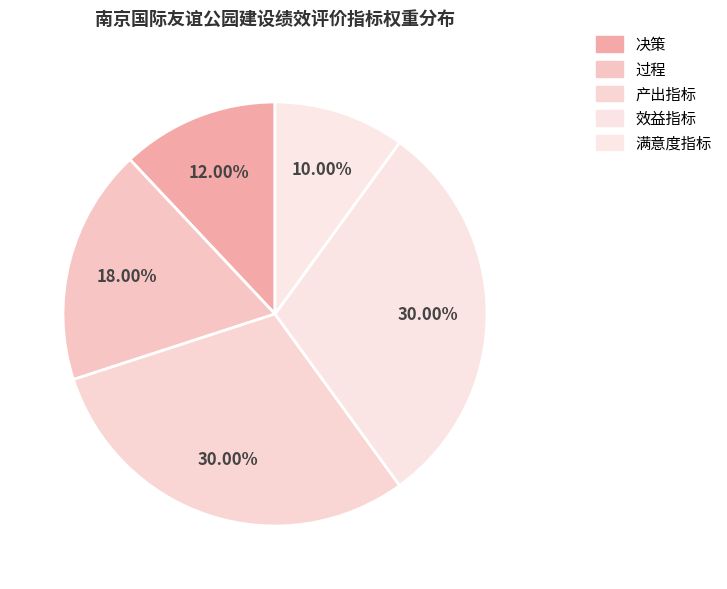

Which category has the biggest portion of the pie?

产出指标